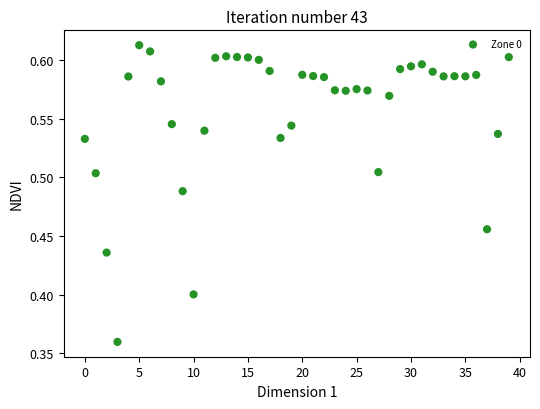

What is the range of Y values (max minus min)?

0.3